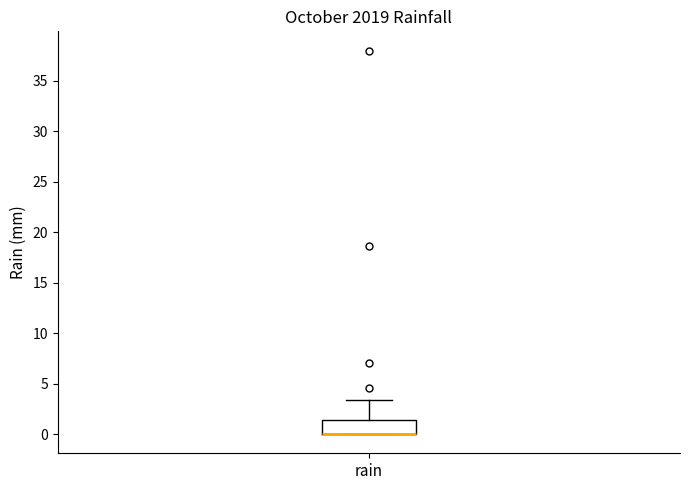

Read this box plot against the y-axis: the position of the median line, the range covered by the box, and the ends of both whiskers. The values are not printed on the chart, so give them approximately, as read against the axis.

median 0.0 (drawn on the box's lower edge), box 0.0 to 1.5, whiskers 0.0 to 3.5